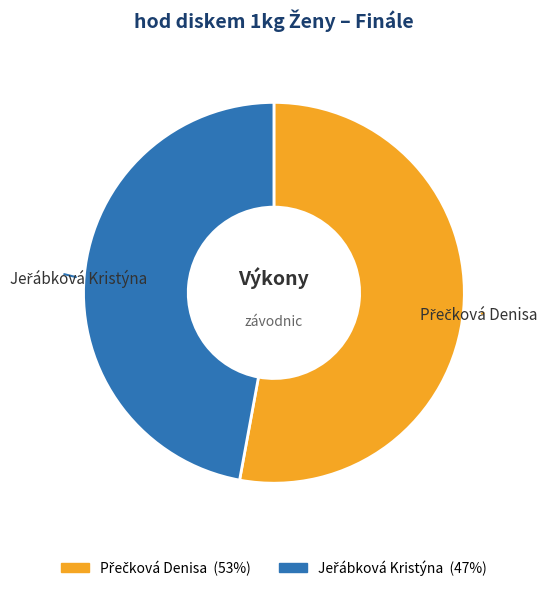

Is there any slice that represents more than half of the pie?

Yes